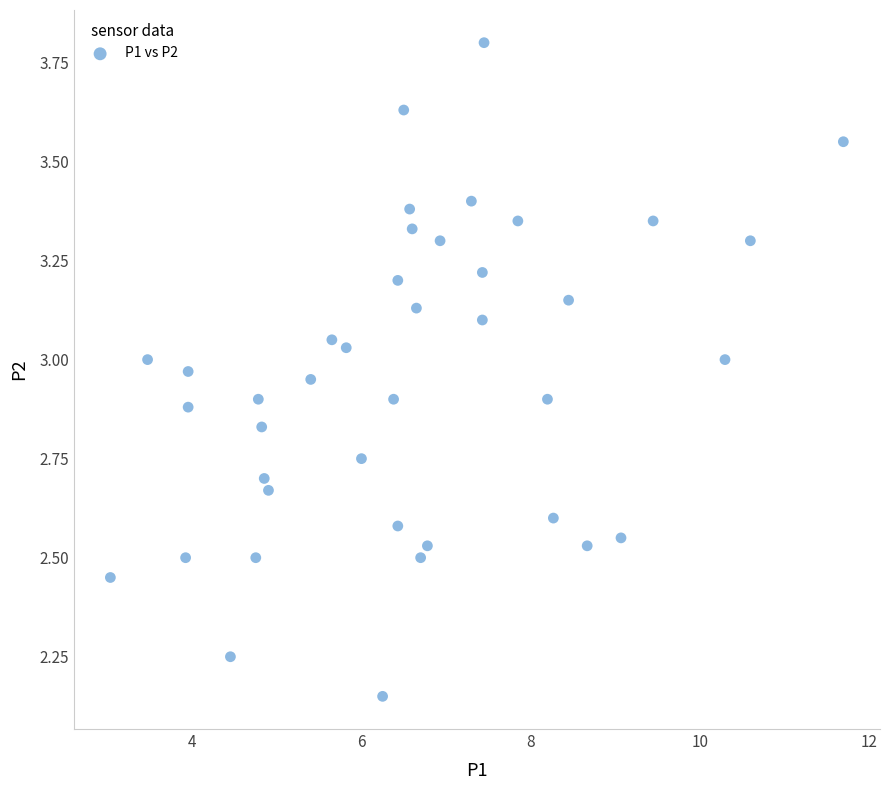

What is the range of X values (max minus min)?

8.7